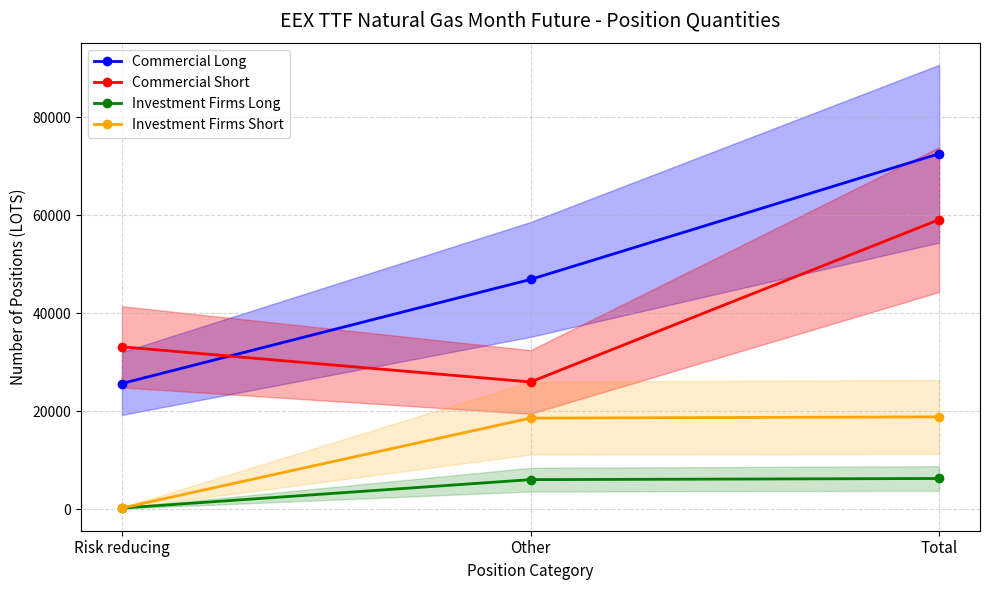

How many values in the Commercial Short series exceed 33136?

1